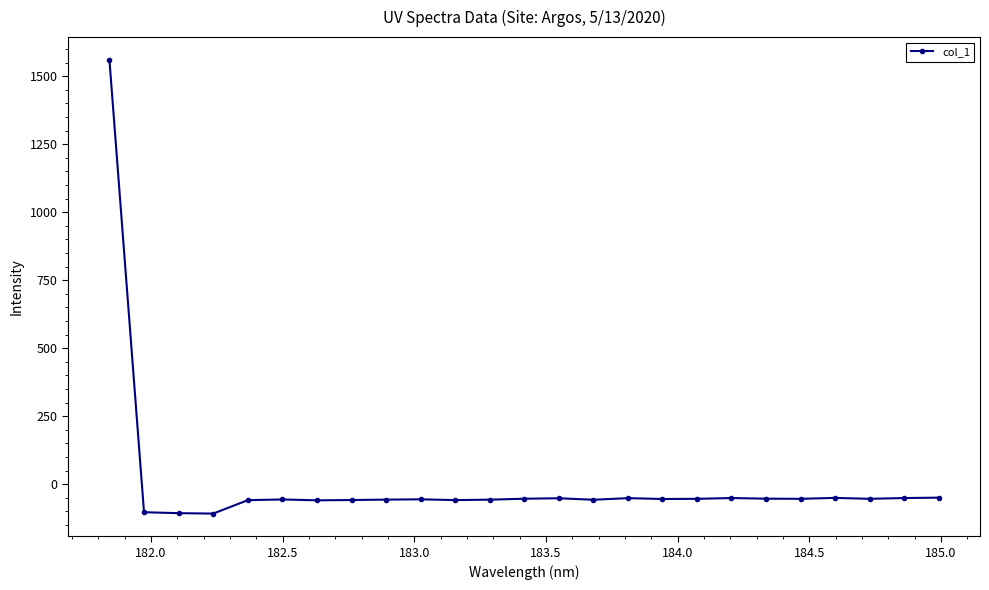

True or false: there are more than 2 points higher than both neighbors.

True